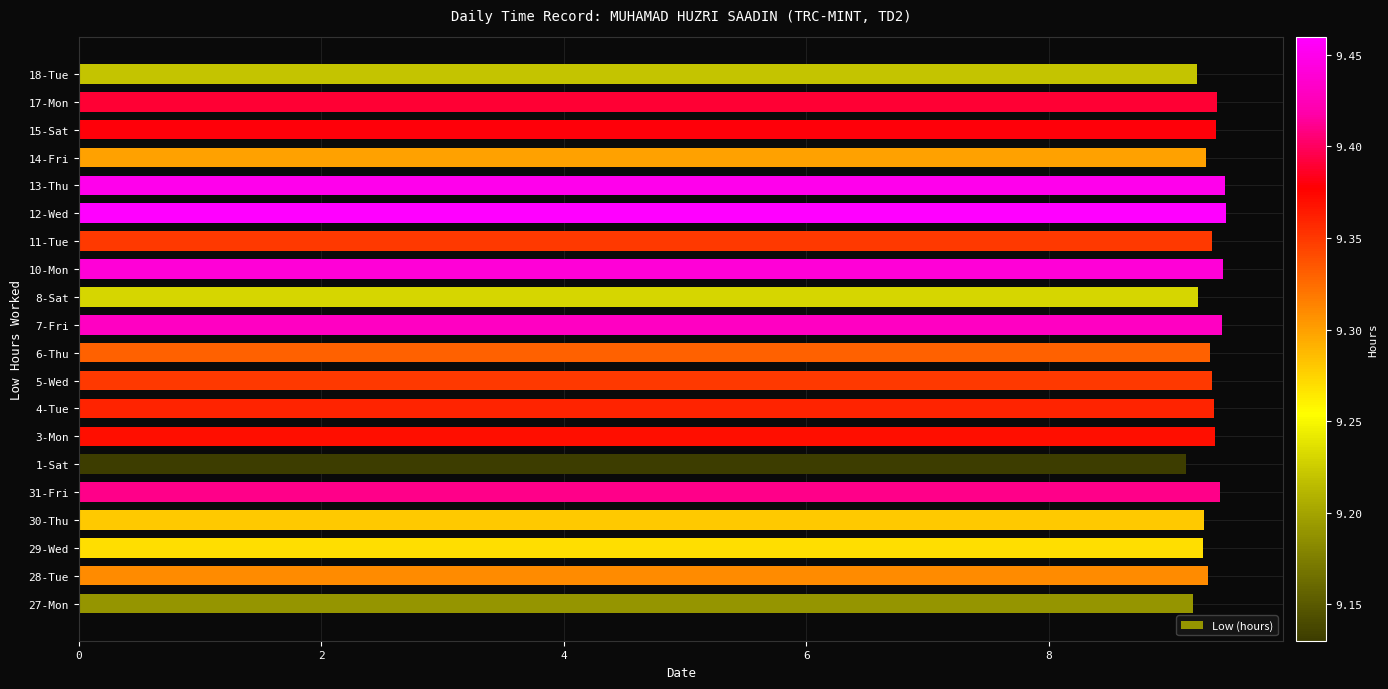

What is the ratio of the value at 4-Tue to the value at 30-Thu?

1.0